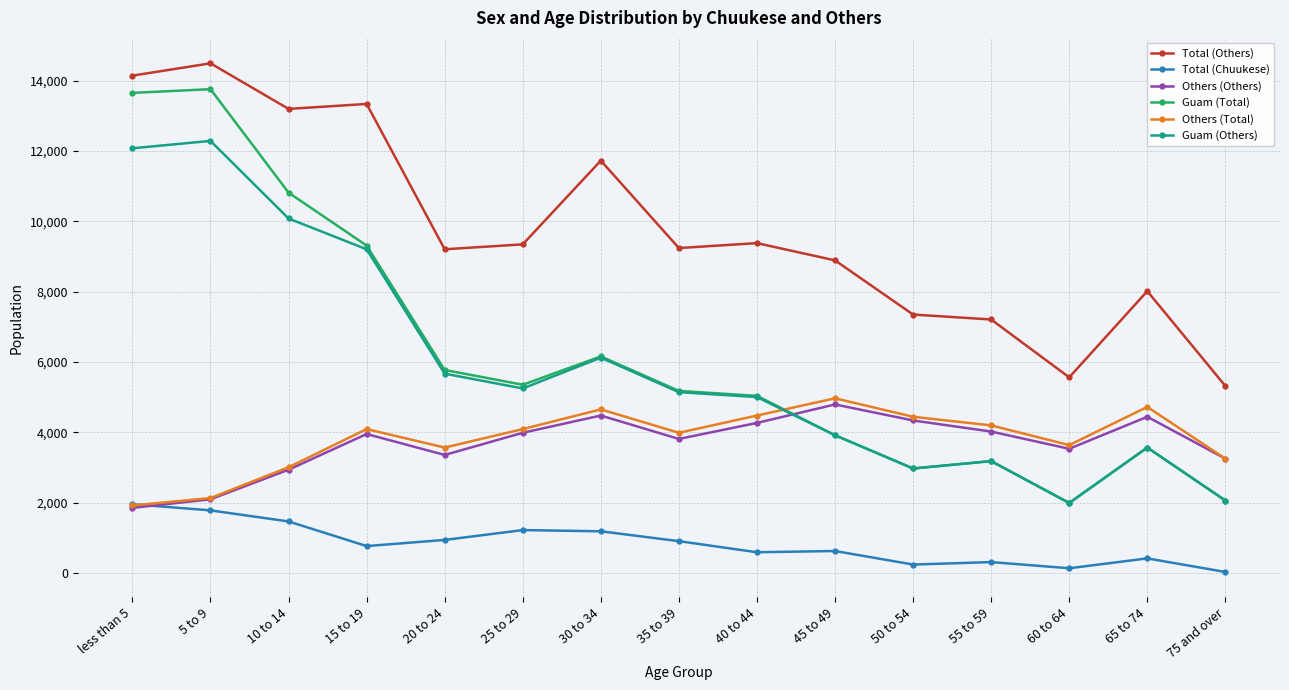

What is the minimum value for Guam (Total)?

1995